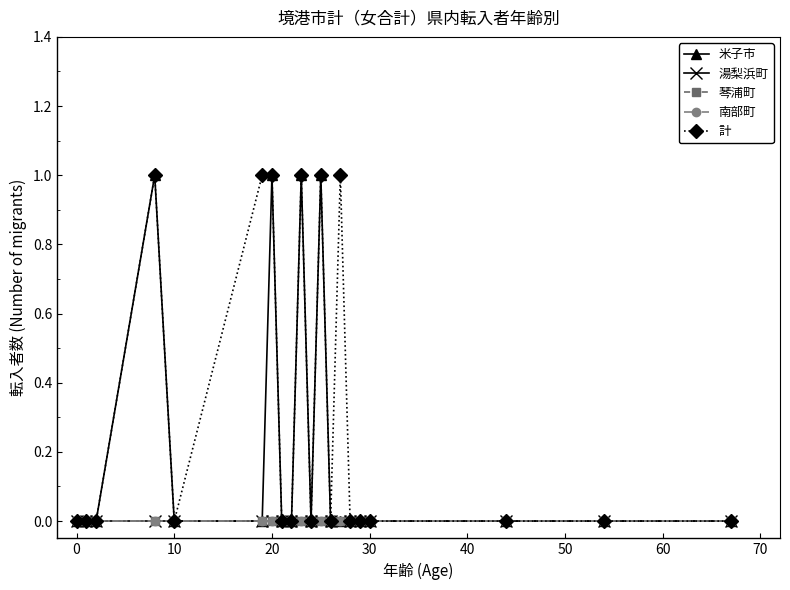

At which category is the sum across all series the highest?

20